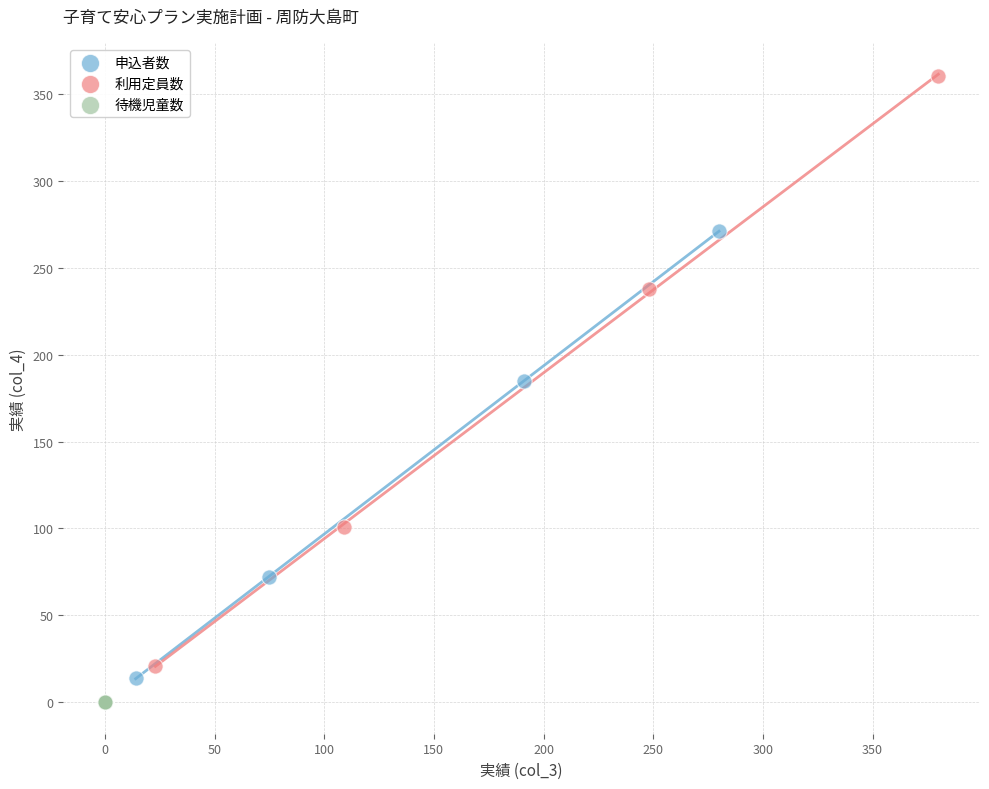

Which series contains the highest Y value?

利用定員数